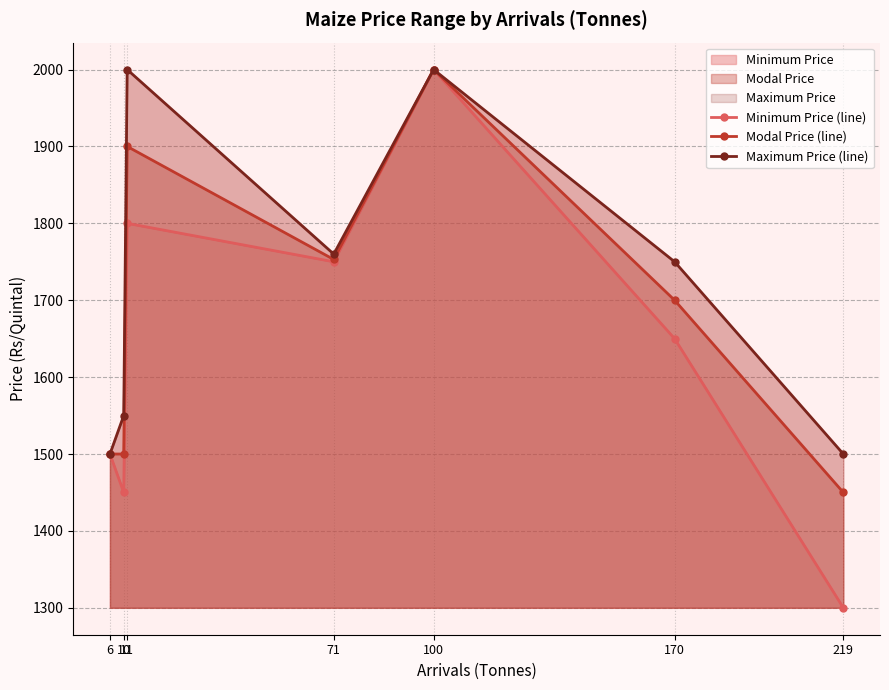

True or false: Minimum Price (line) and Maximum Price (line) intersect in this chart.

False